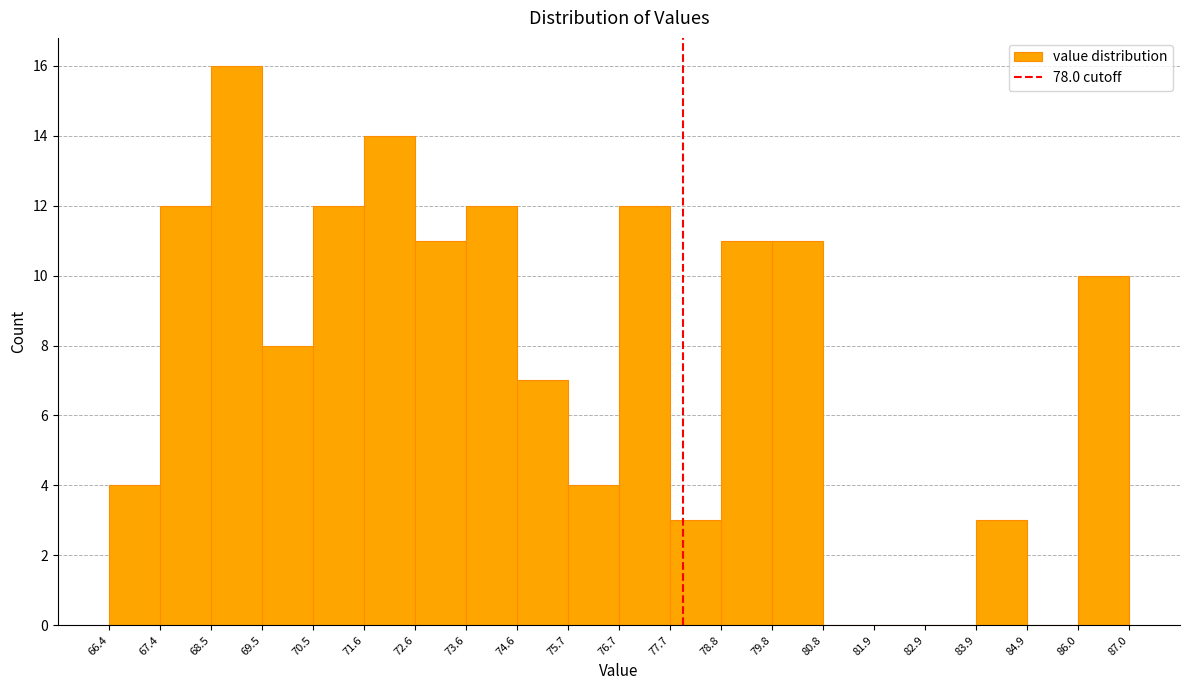

Reading left to right, list every bar in this chart as the range it spans on the x-axis followed by its height. The values are not printed on the chart, so give them approximately, as read against the axis.

66.4 to 67.4: 4
67.4 to 68.5: 12
68.5 to 69.5: 16
69.5 to 70.5: 8
70.5 to 71.6: 12
71.6 to 72.6: 14
72.6 to 73.6: 11
73.6 to 74.6: 12
74.6 to 75.7: 7
75.7 to 76.7: 4
76.7 to 77.7: 12
77.7 to 78.8: 3
78.8 to 79.8: 11
79.8 to 80.8: 11
80.8 to 81.9: 0
81.9 to 82.9: 0
82.9 to 83.9: 0
83.9 to 84.9: 3
84.9 to 86.0: 0
86.0 to 87.0: 10